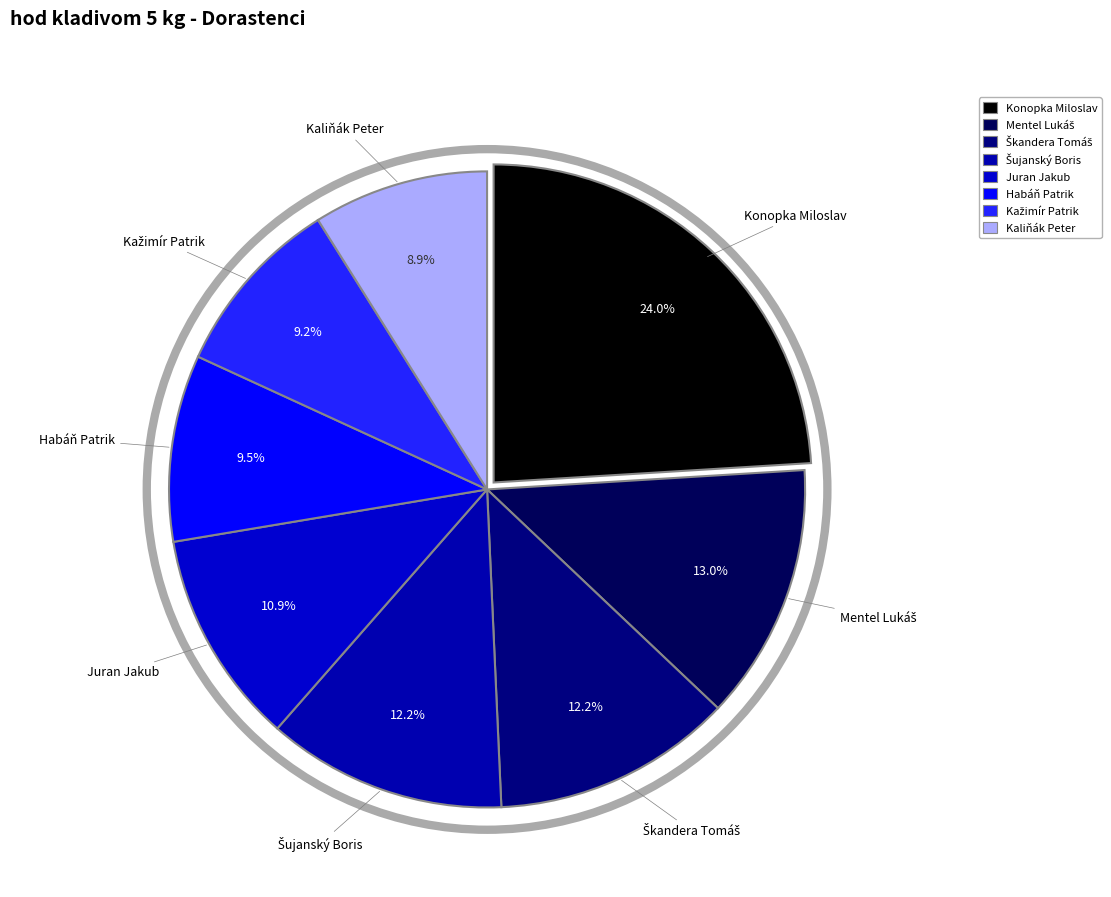

Does Juran Jakub represent more than half of the total?

No